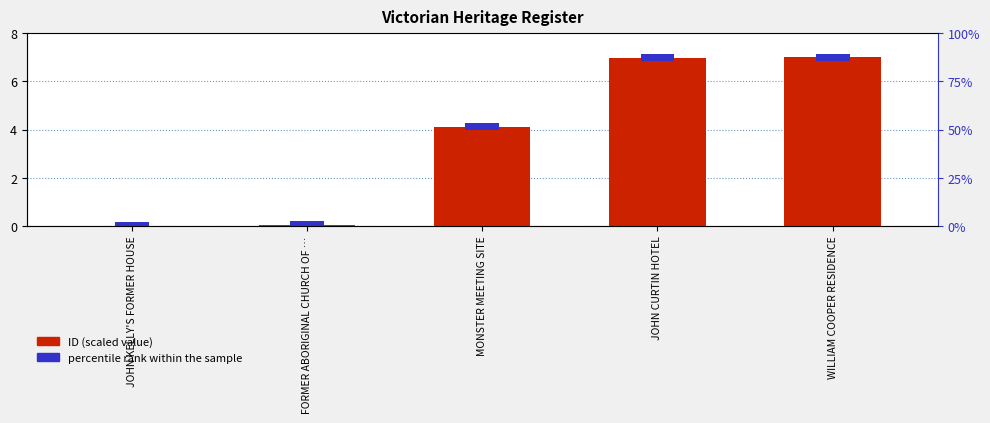

The value of ID (scaled) at JOHN KELLY'S FORMER HOUSE is 0.0. True or false?

False